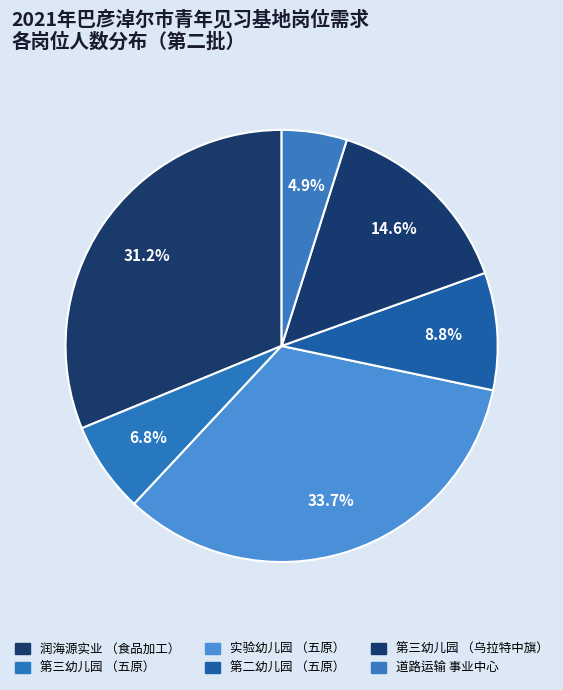

Count the number of slices in the pie.

6